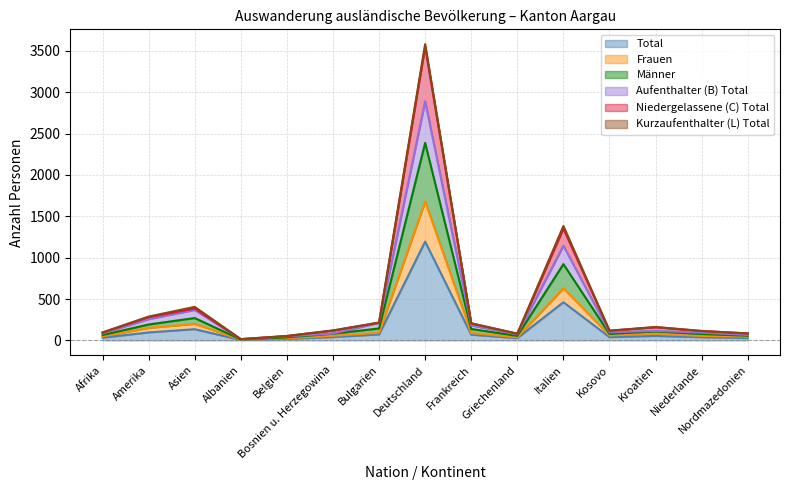

Read the Niedergelassene (C) Total value at Bosnien u. Herzegowina, to the nearest 50.

100